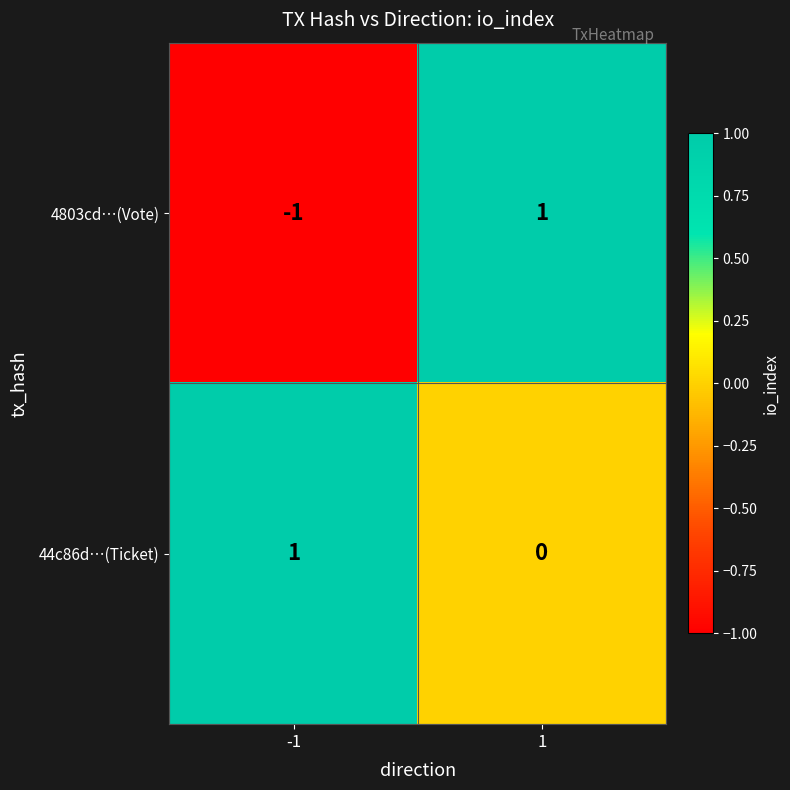

At -1, list the series in order from smallest to largest.

4803cd…(Vote), 44c86d…(Ticket)